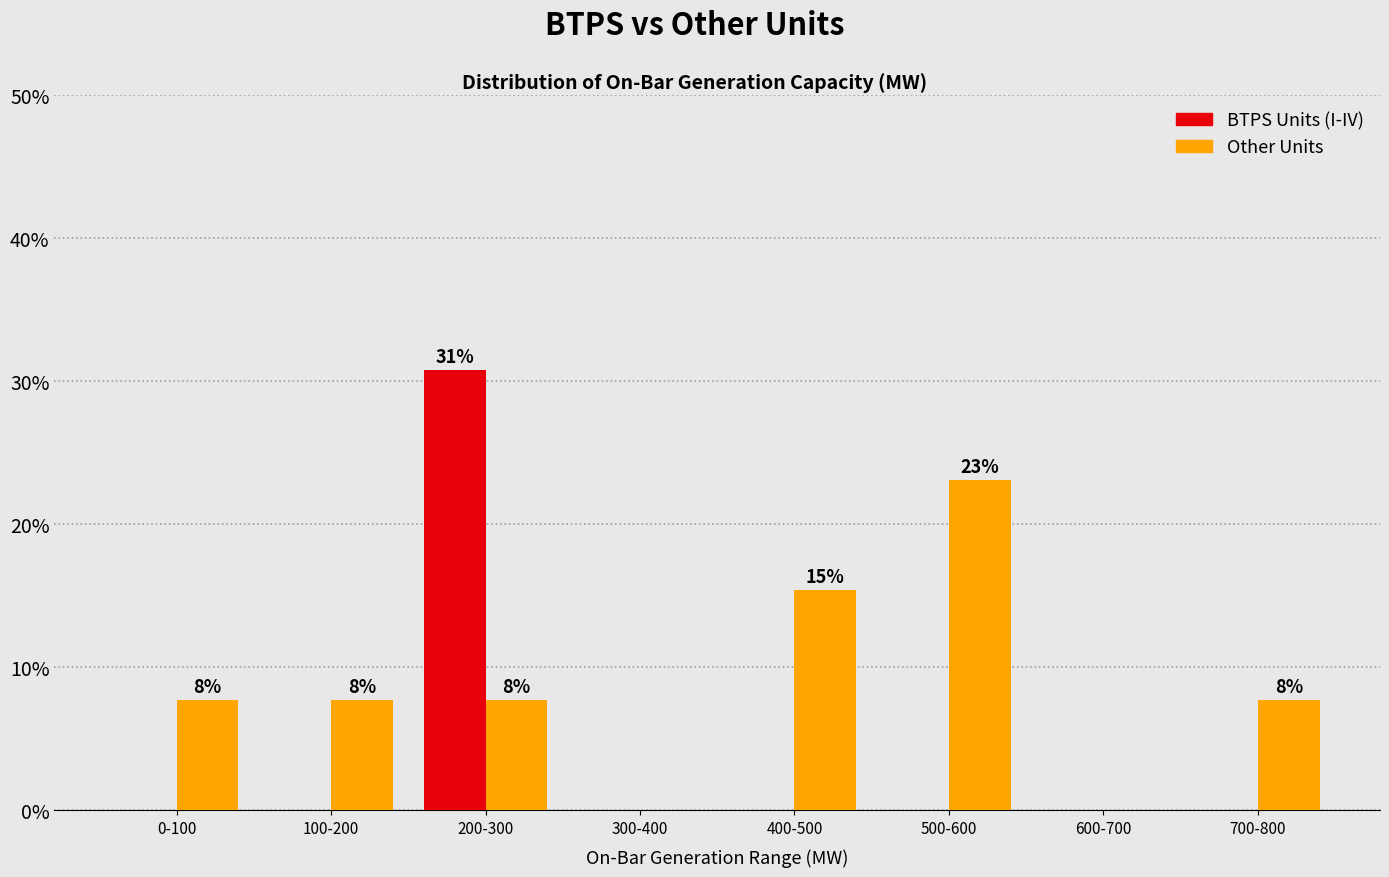

Reading right to left, transcribe all the data shown in this chart.

BTPS Units (I-IV): 700-800=0.0	600-700=0.0	500-600=0.0	400-500=0.0	300-400=0.0	200-300=30.8	100-200=0.0	0-100=0.0
Other Units: 700-800=7.7	600-700=0.0	500-600=23.1	400-500=15.4	300-400=0.0	200-300=7.7	100-200=7.7	0-100=7.7